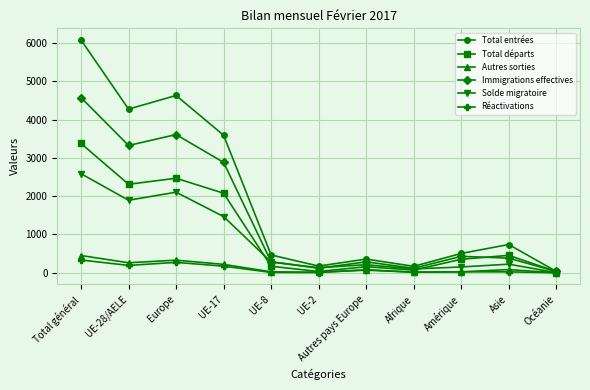

Which category has the highest value in the Réactivations series?

Total général